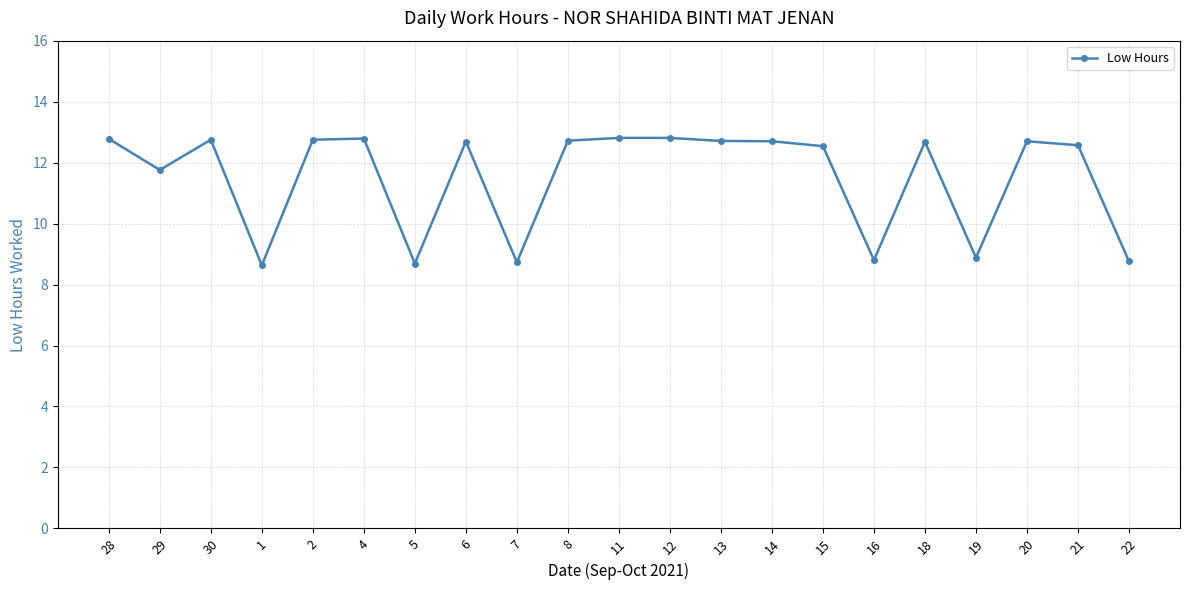

What is the maximum value shown in the chart?

12.8